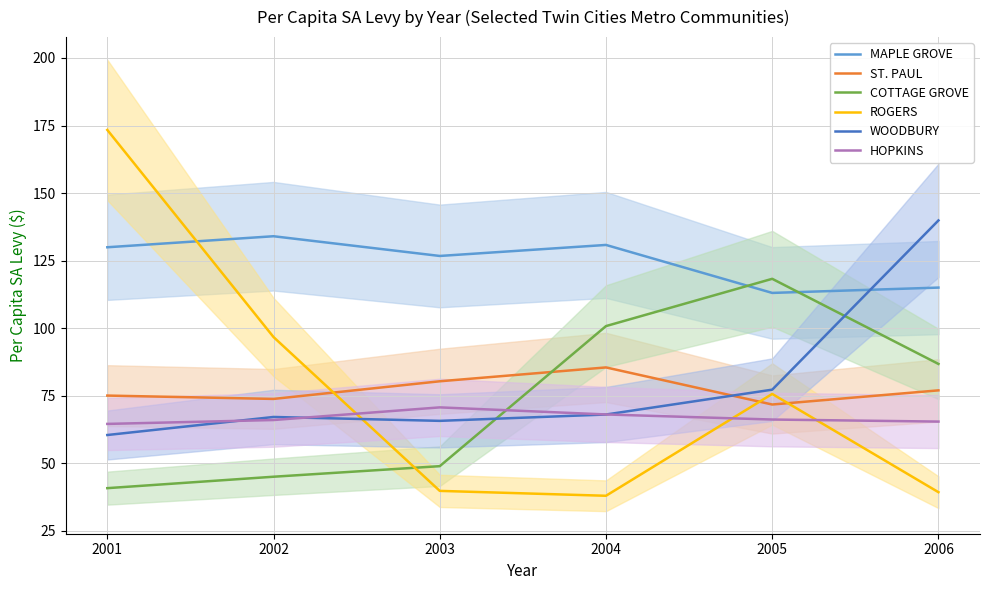

How many lines are shown in the chart?

6